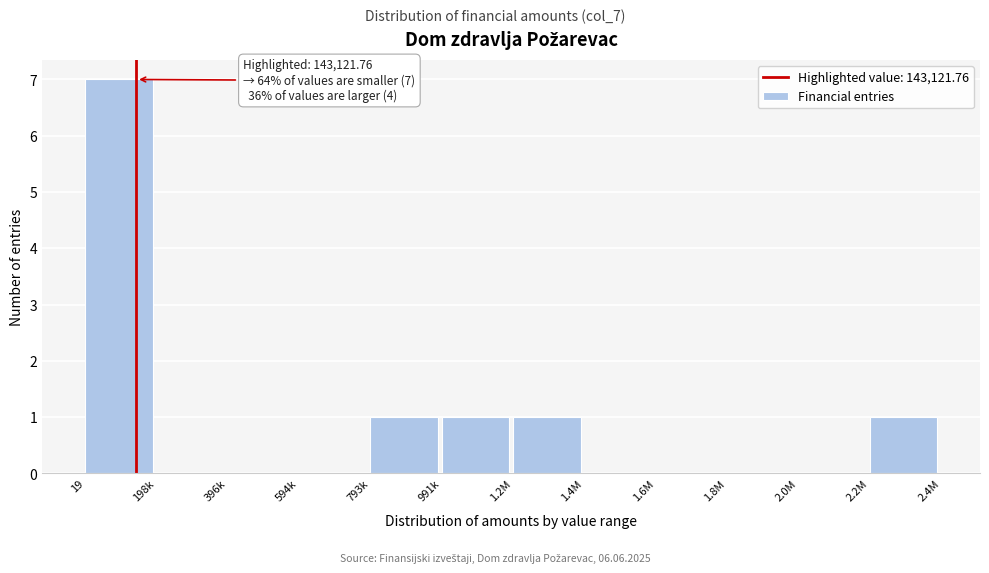

Reading right to left, what are all the values shown in this chart?

2.2M=1	2.0M=0	1.8M=0	1.6M=0	1.4M=0	1.2M=1	991k=1	793k=1	594k=0	396k=0	198k=0	19=7